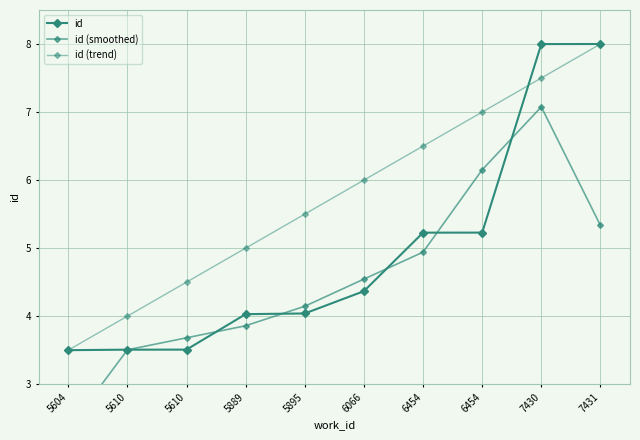

How many lines are shown in the chart?

3